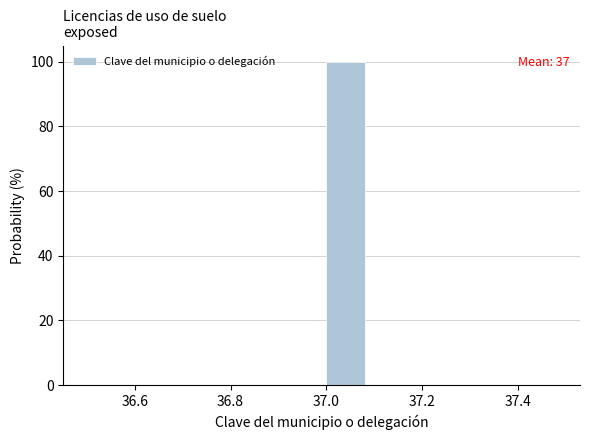

Which range on the x-axis has the tallest bar?

37.0 to 37.1